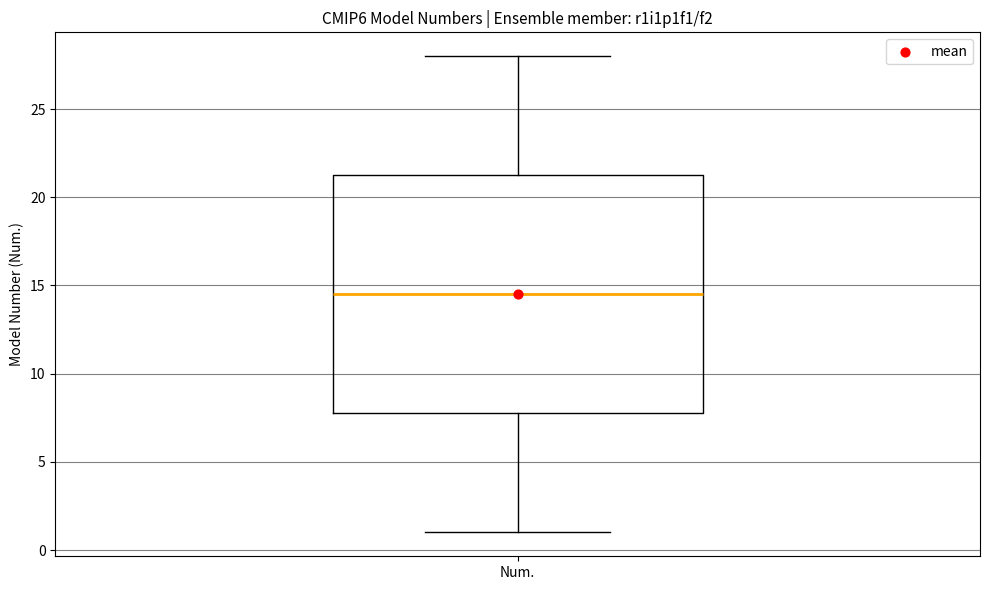

Read this box plot against the y-axis: the position of the median line, the range covered by the box, and the ends of both whiskers. The values are not printed on the chart, so give them approximately, as read against the axis.

median 14.5, box 8.0 to 21.5, whiskers 1.0 to 28.0